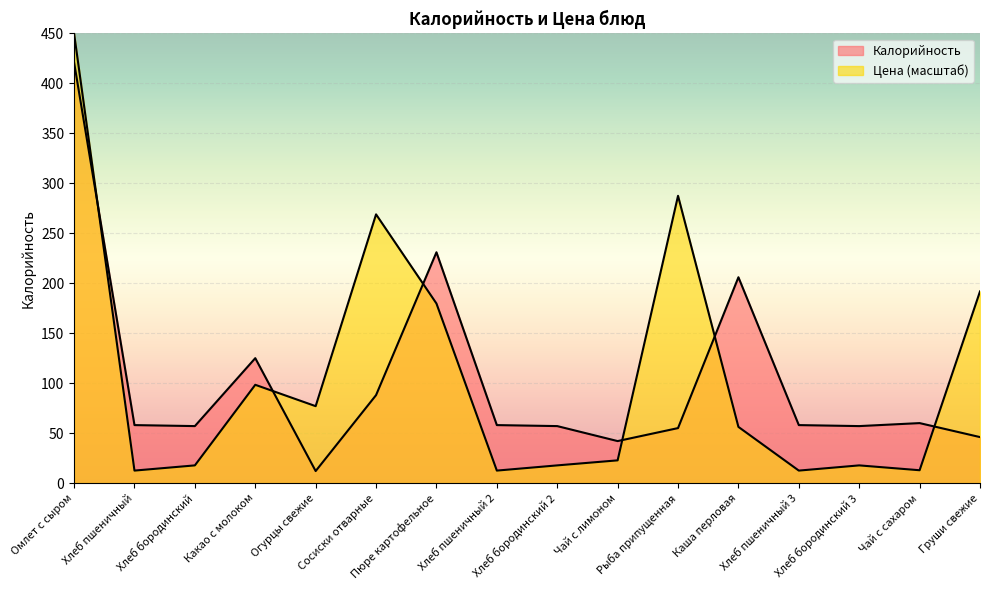

What is the difference between the Цена values at Хлеб пшеничный 3 and Сосиски отварные?

256.5